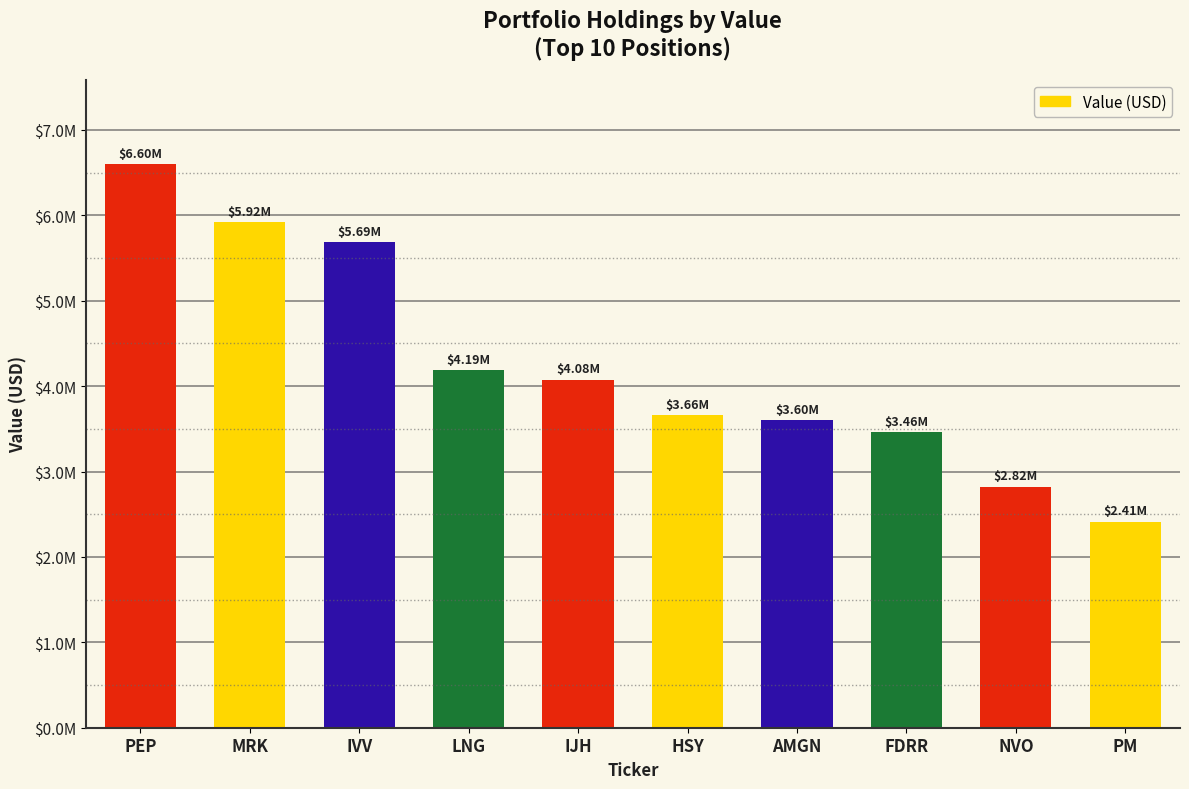

What is the sum of the values at LNG and FDRR?

7650881